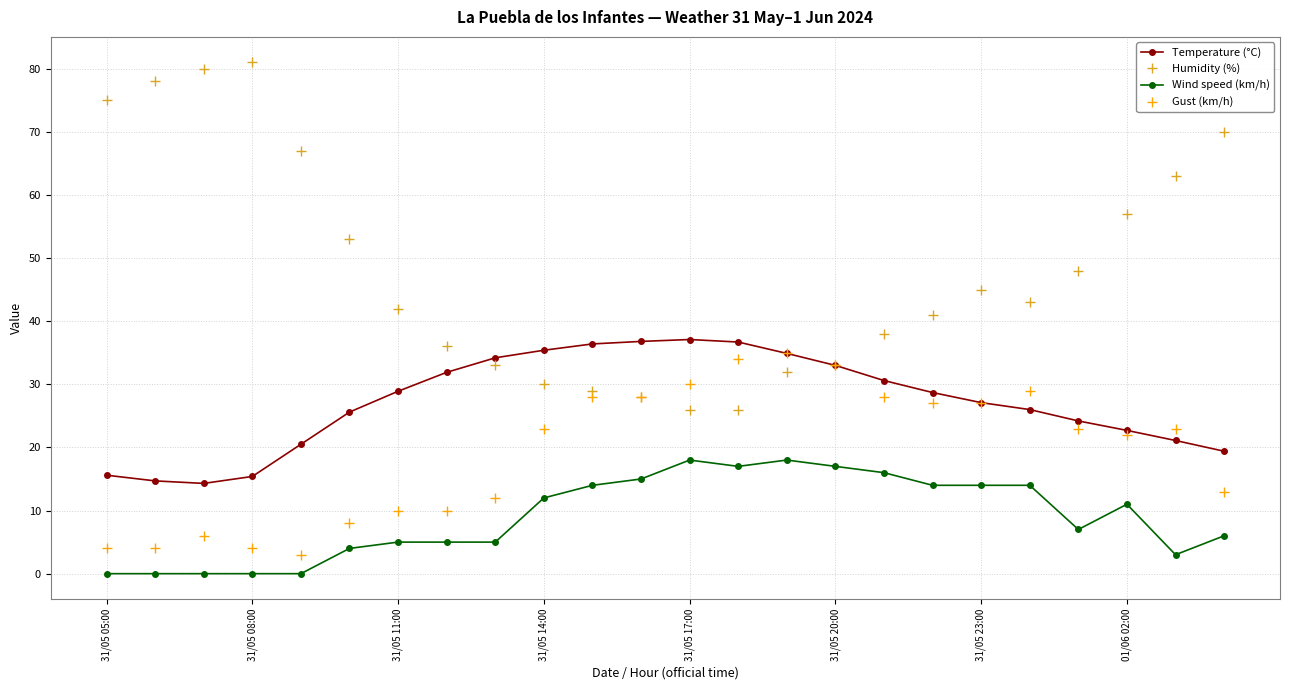

What is the difference between the maximum and second lowest values in the Temperature (°C) series?

22.4